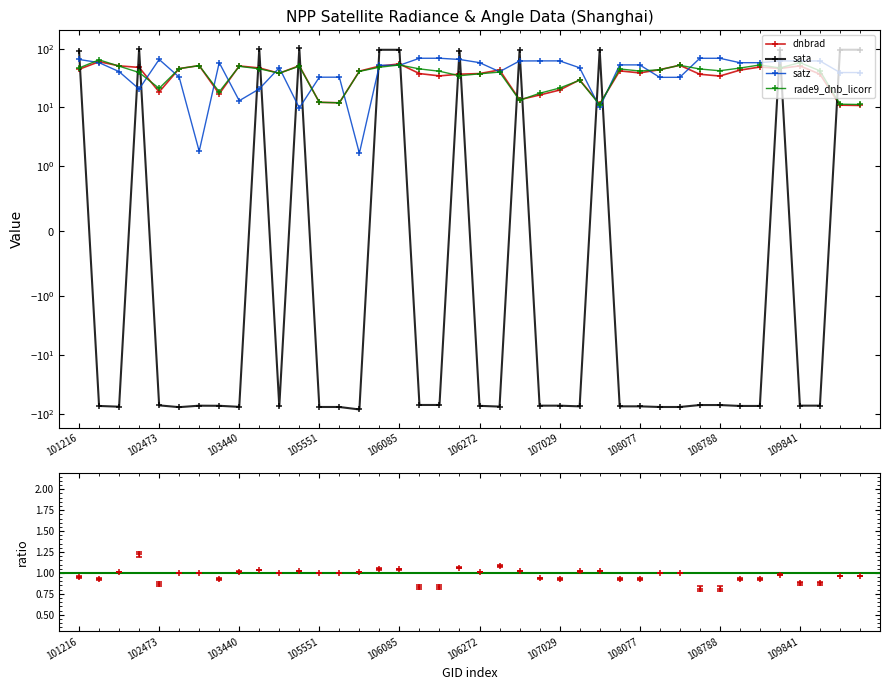

What is the lowest value of the rade9_dnb_licorr series?

11.1